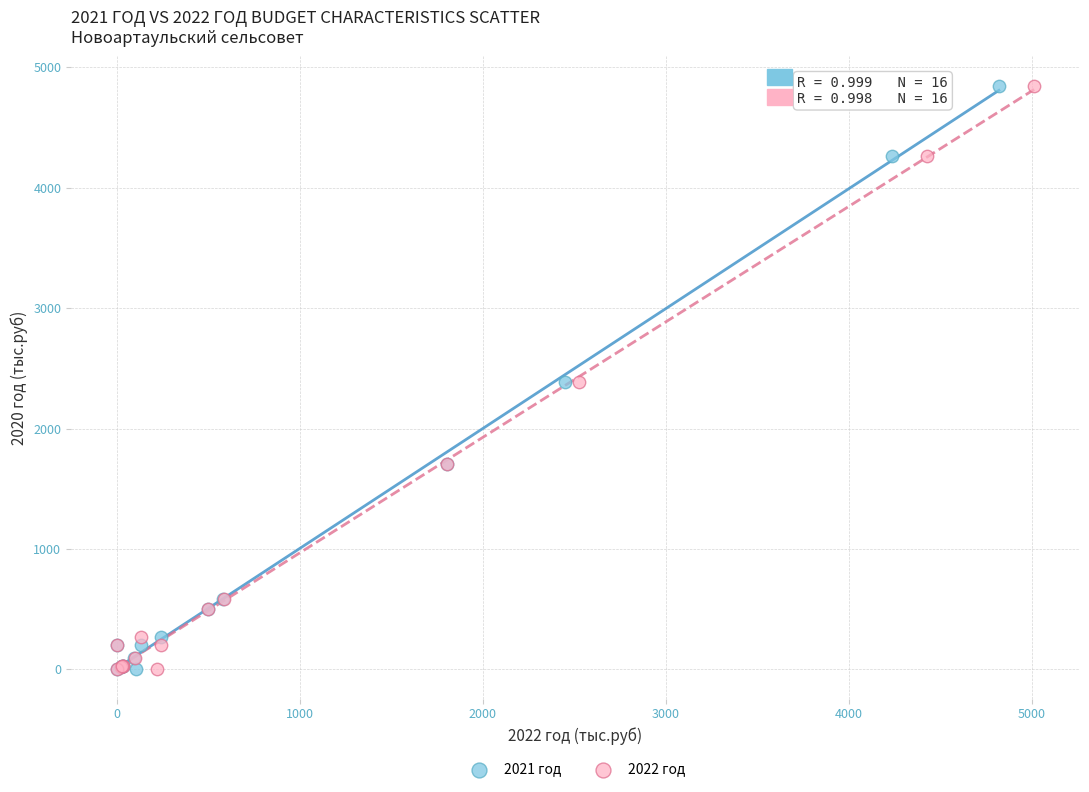

What are all the series names shown in the legend?

2021 год, 2022 год